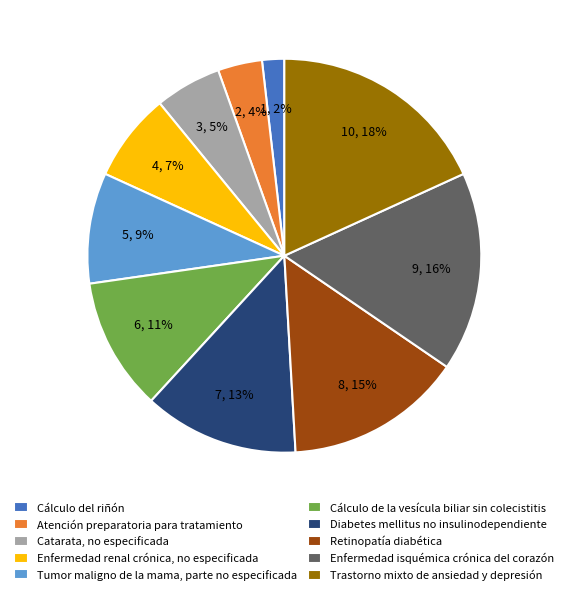

Does any single category account for the majority?

No